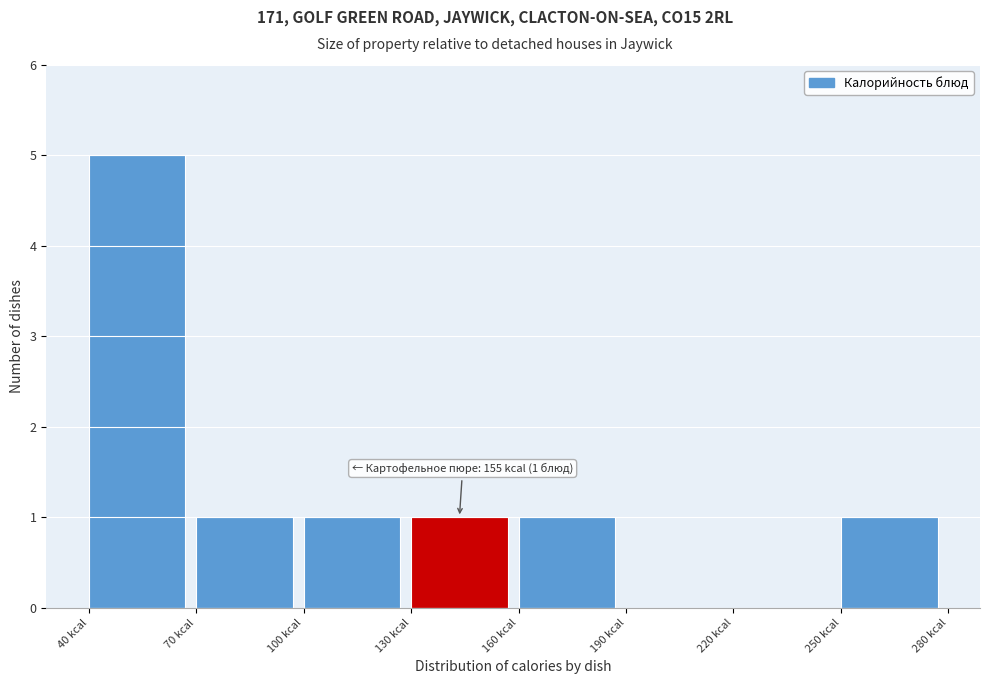

Which range on the x-axis has the tallest bar?

40 to 70